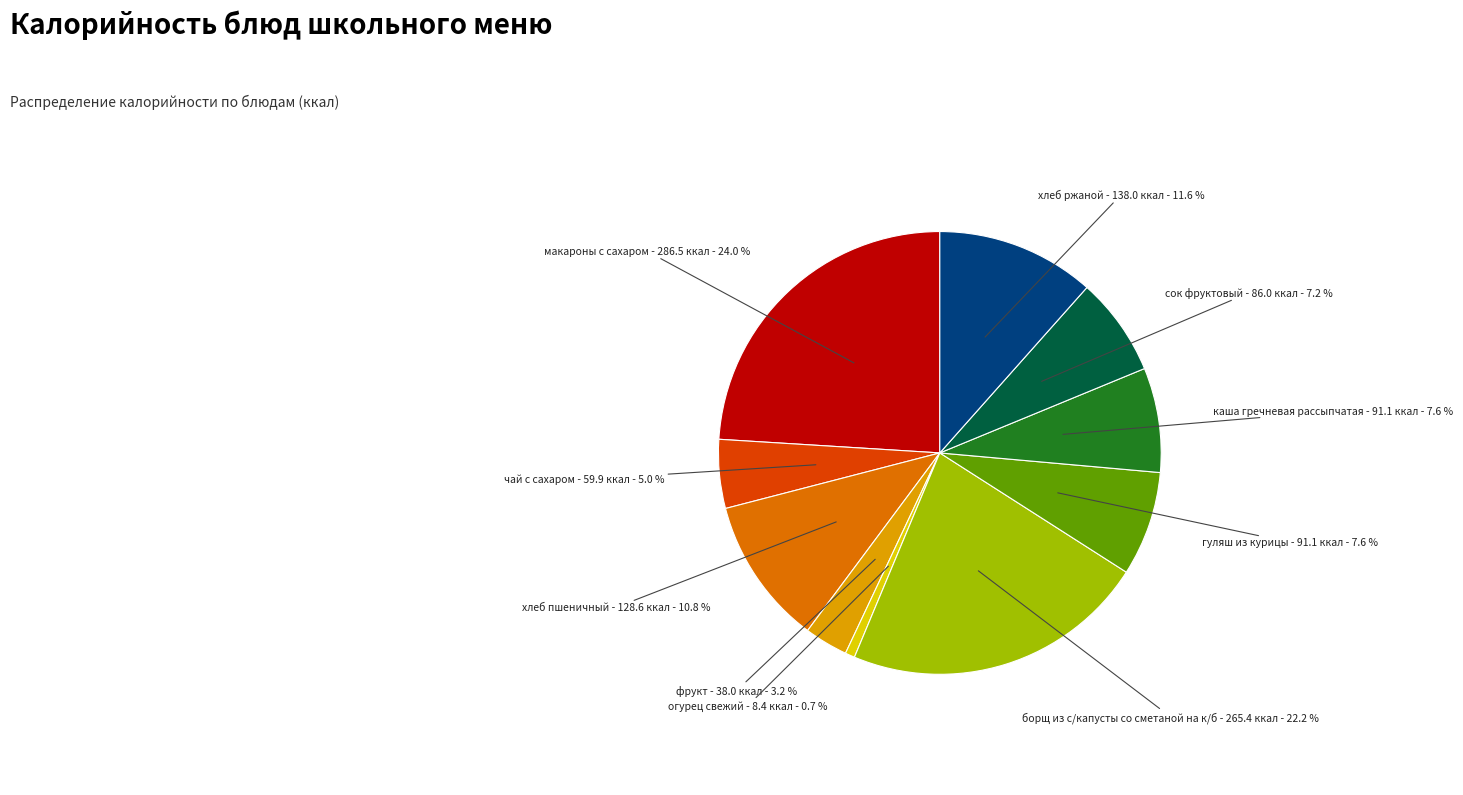

Is there any slice that represents more than half of the pie?

No